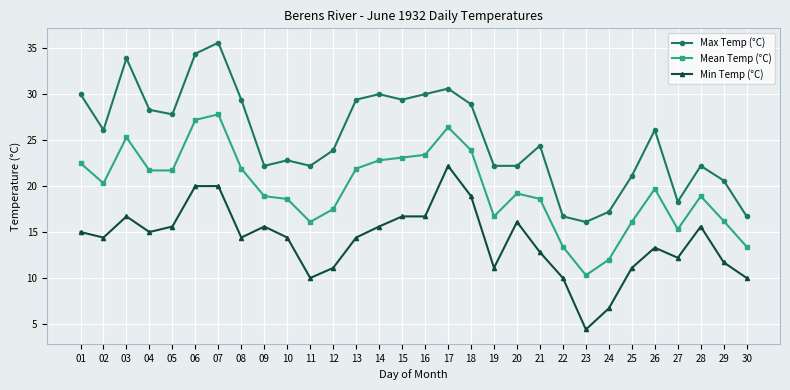

What is the value of the Mean Temp (°C) point at the 2nd from the left?

20.3